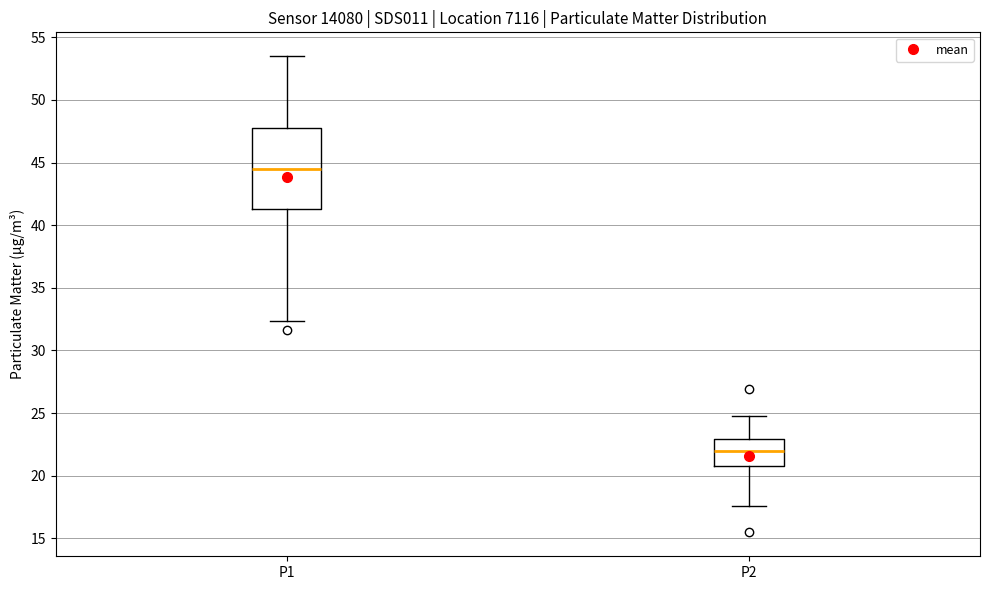

Reading left to right, transcribe this box plot: for each box, give where its median line is, the range the box spans, and where its two whiskers end, as read against the y-axis. The values are not printed on the chart, so give them approximately, as read against the axis.

P1: median 44.5, box 41.5 to 48.0, whiskers 32.5 to 53.5
P2: median 22.0, box 21.0 to 23.0, whiskers 17.5 to 25.0